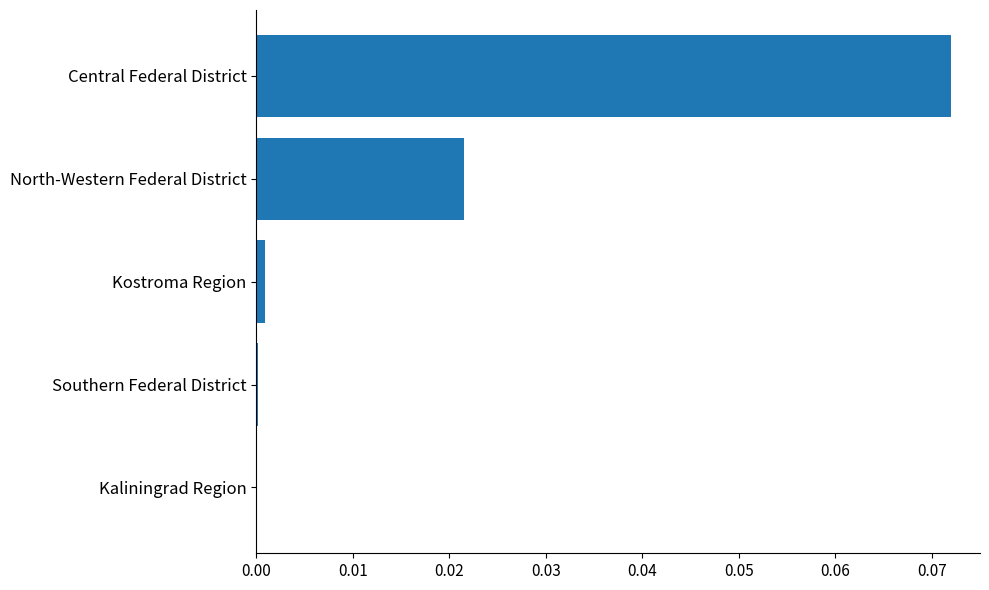

Which has a higher value, Central Federal District or Kostroma Region?

Central Federal District